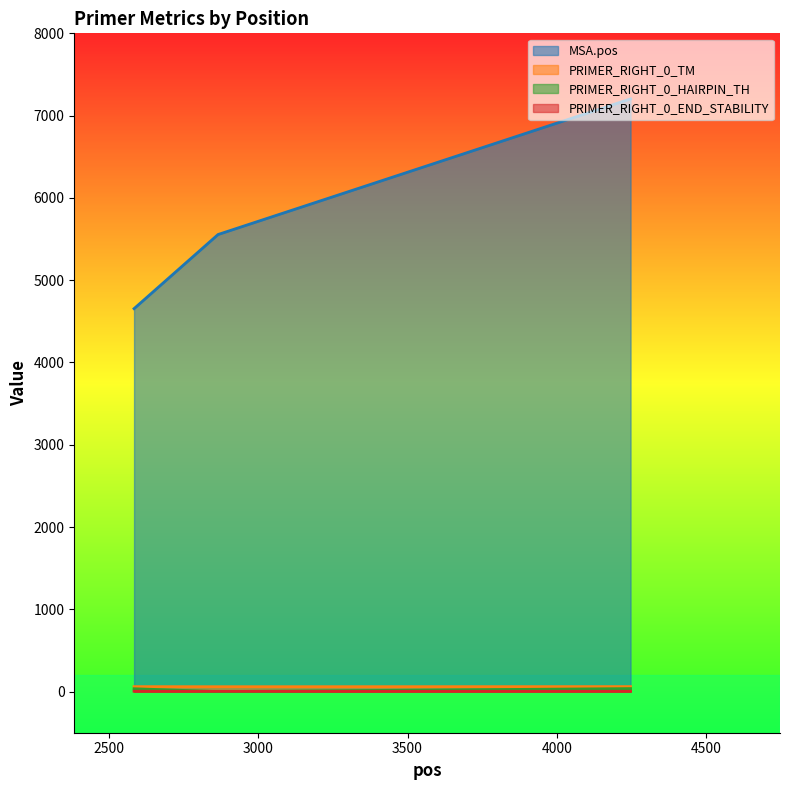

What is the difference between the PRIMER_RIGHT_0_HAIRPIN_TH values at 4246 and 2585?

1.9